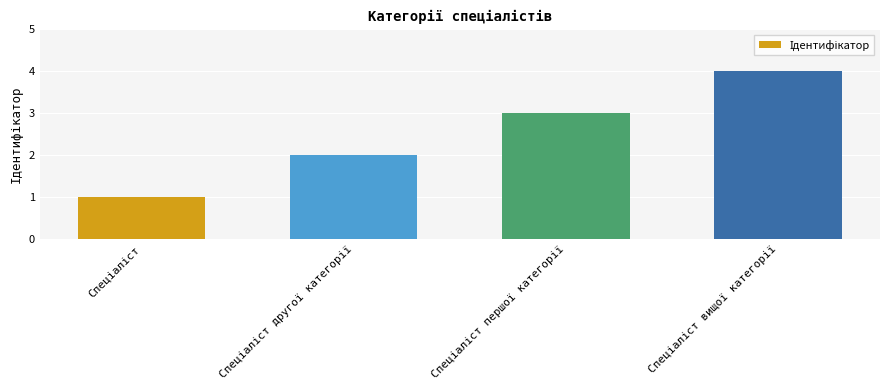

What is the smallest value displayed?

1